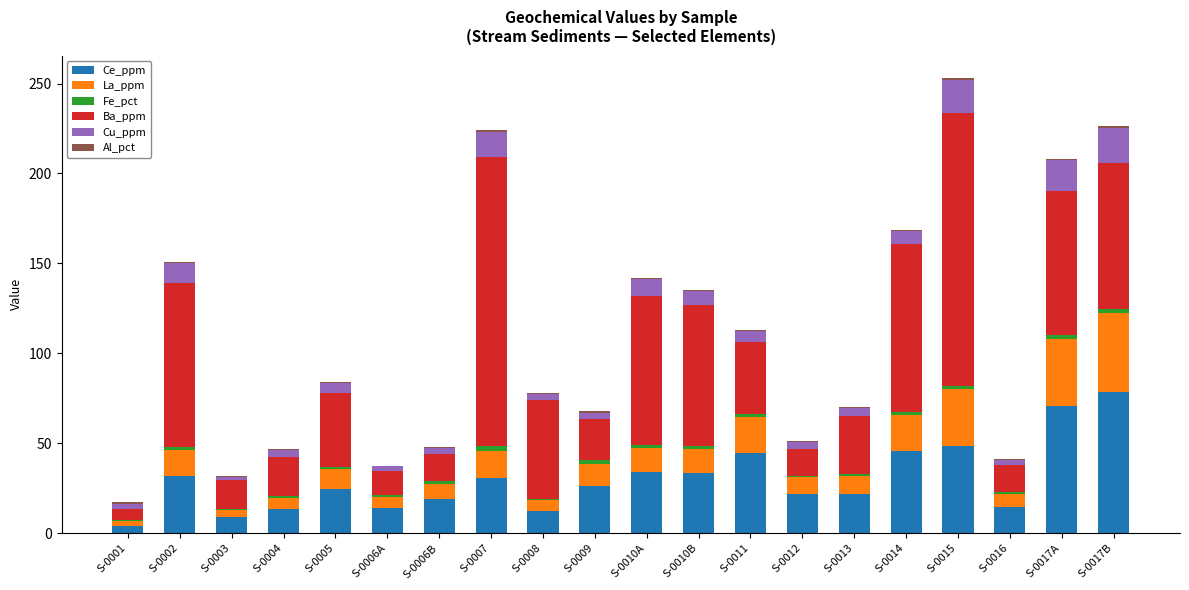

Does the chart contain stacked bars?

Yes